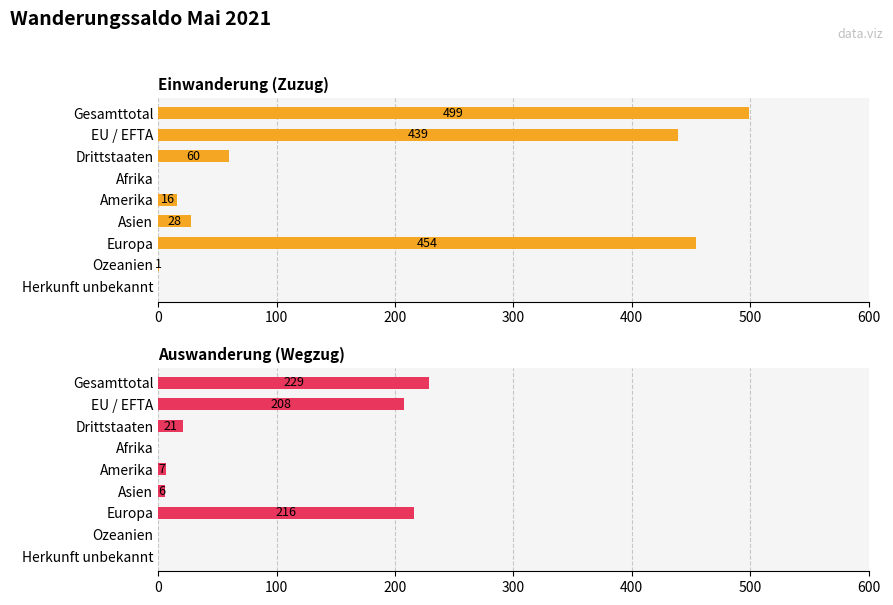

Does the chart contain stacked bars?

No